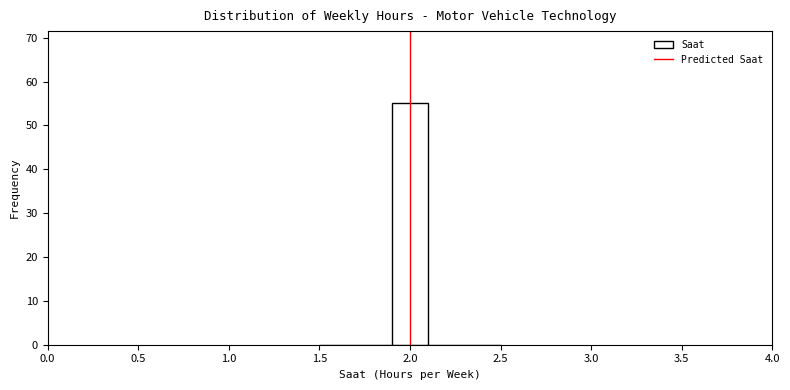

What is the height of the bar covering 1.9 to 2.1 on the x-axis? The values are not printed on the chart, so give them approximately, as read against the axis.

55